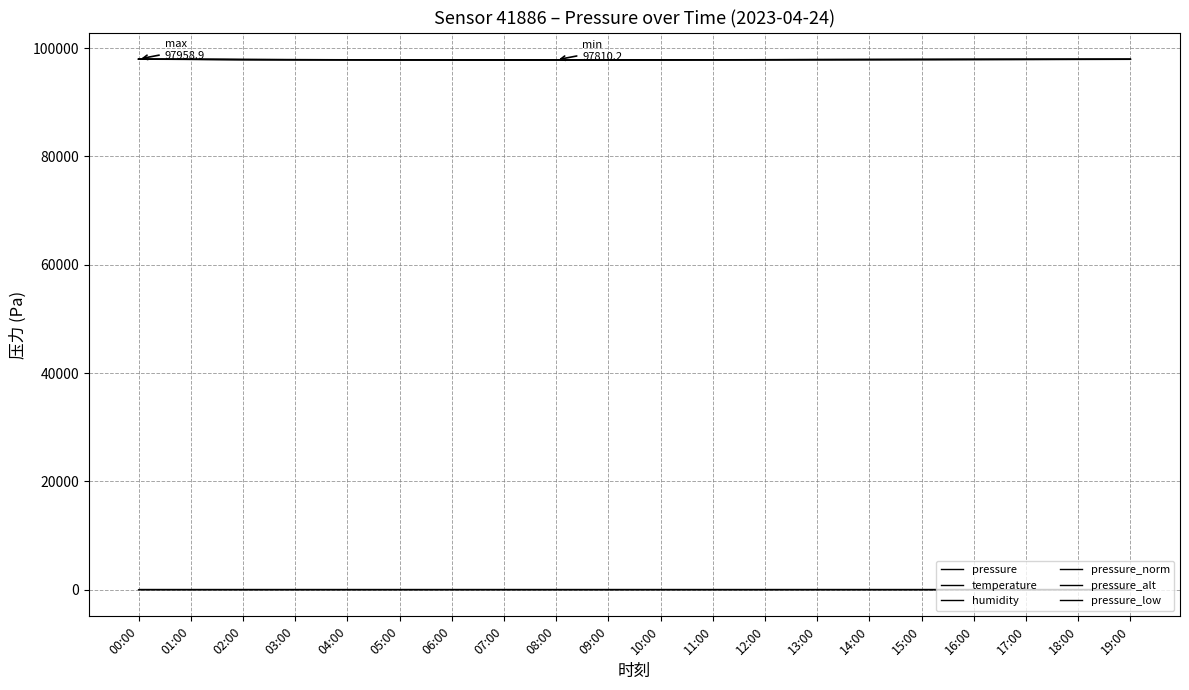

Count the number of categories in the chart.

20